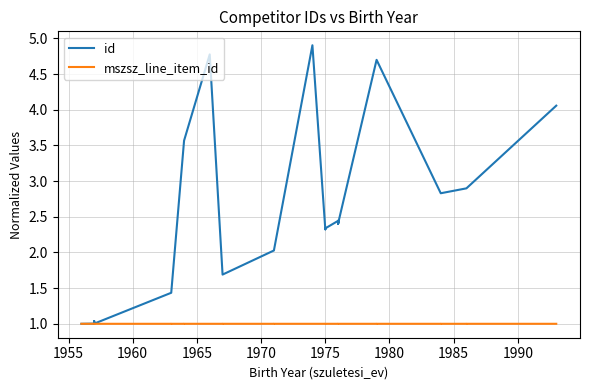

What is the sum of all mszsz_line_item_id values?

40.0